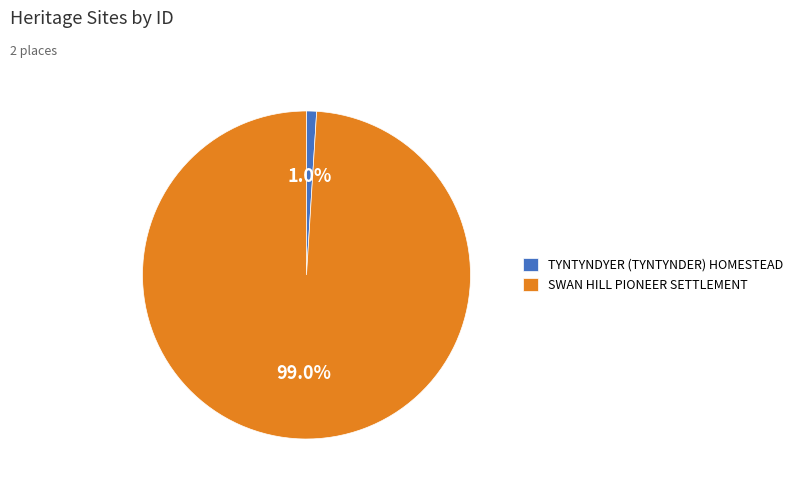

Does any single category account for the majority?

Yes